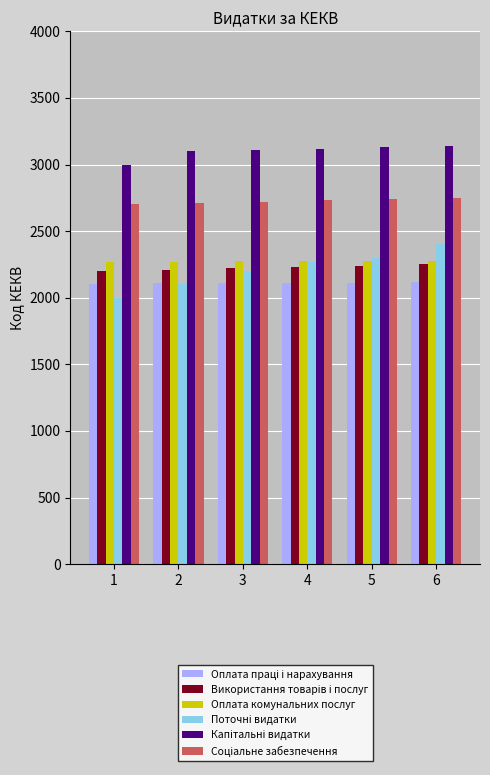

Does the chart contain stacked bars?

No